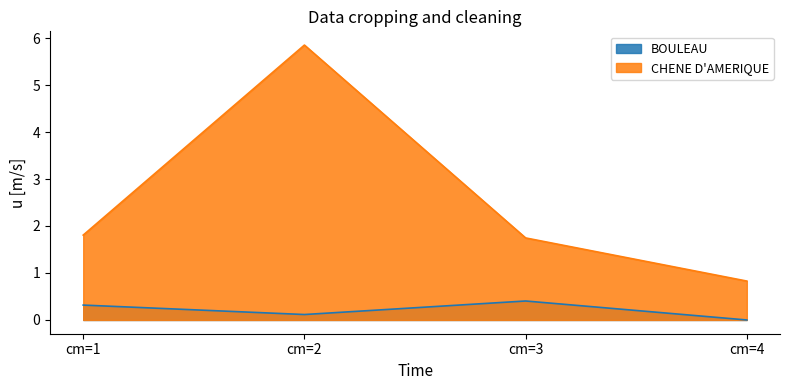

True or false: BOULEAU has a value of 0.6 at cm=1.

False